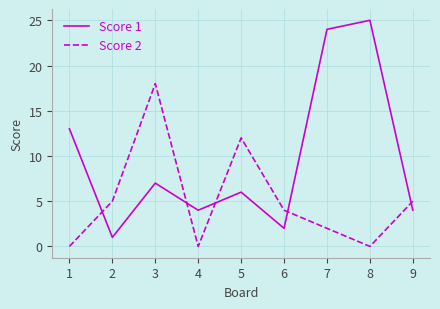

What is the sum of all Score 1 values?

86